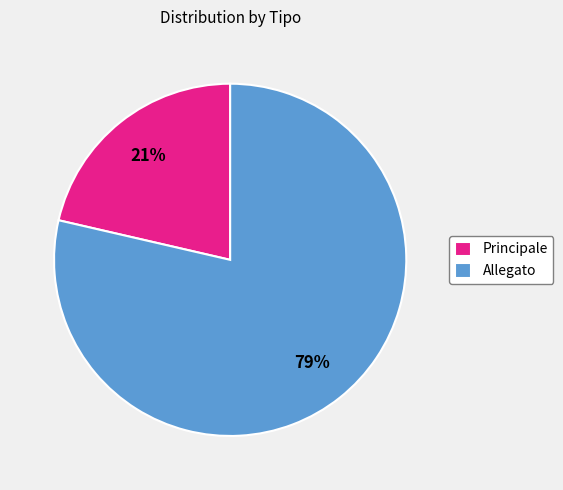

Count the number of slices in the pie.

2